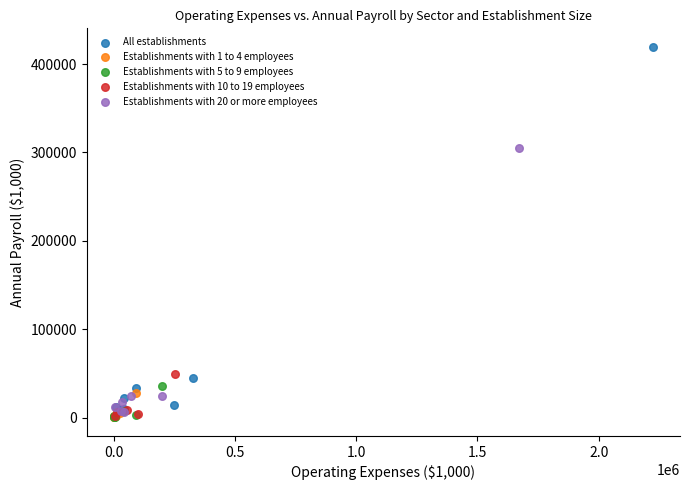

Which series has the widest spread of Y values?

All establishments